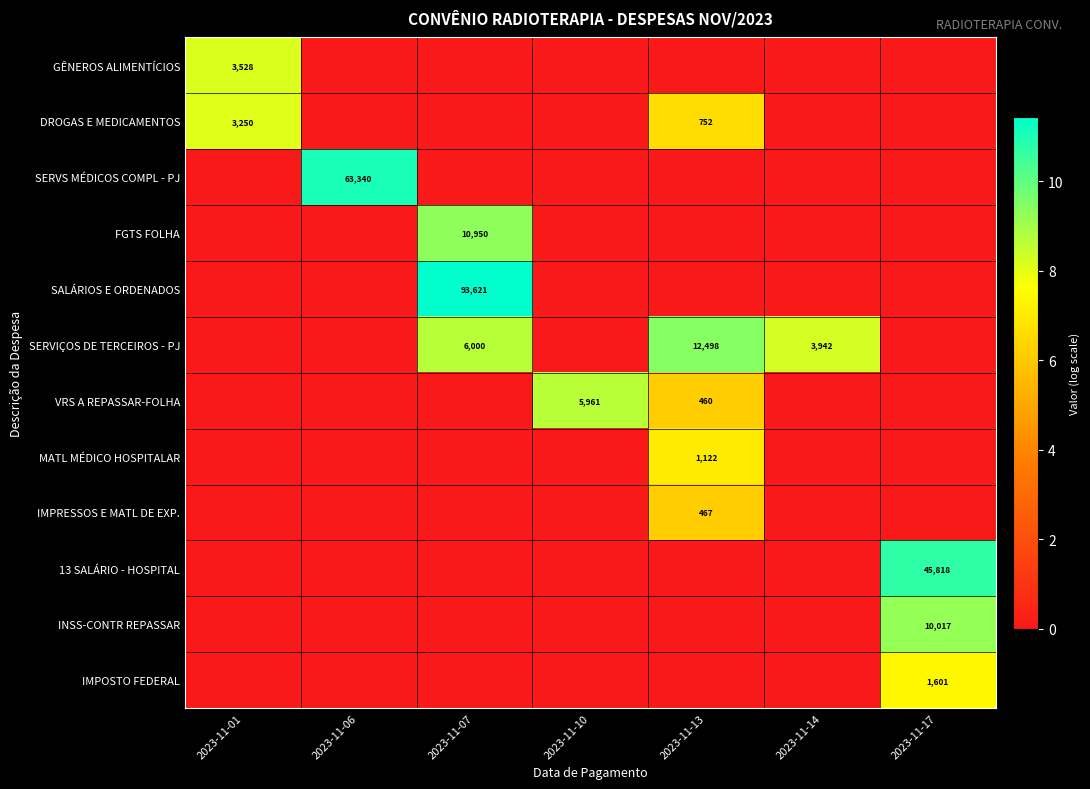

The value of INSS-CONTR REPASSAR at 2023-11-06 is -5.8. True or false?

False